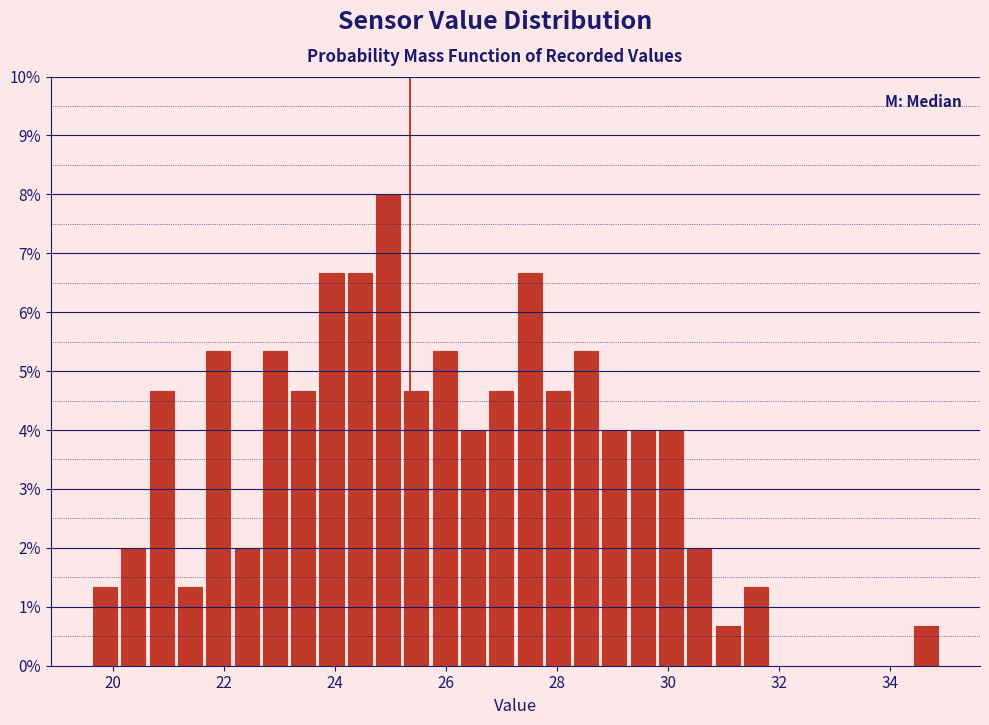

Read against the x-axis, roughly where is the centre of the tallest bar?

25.0